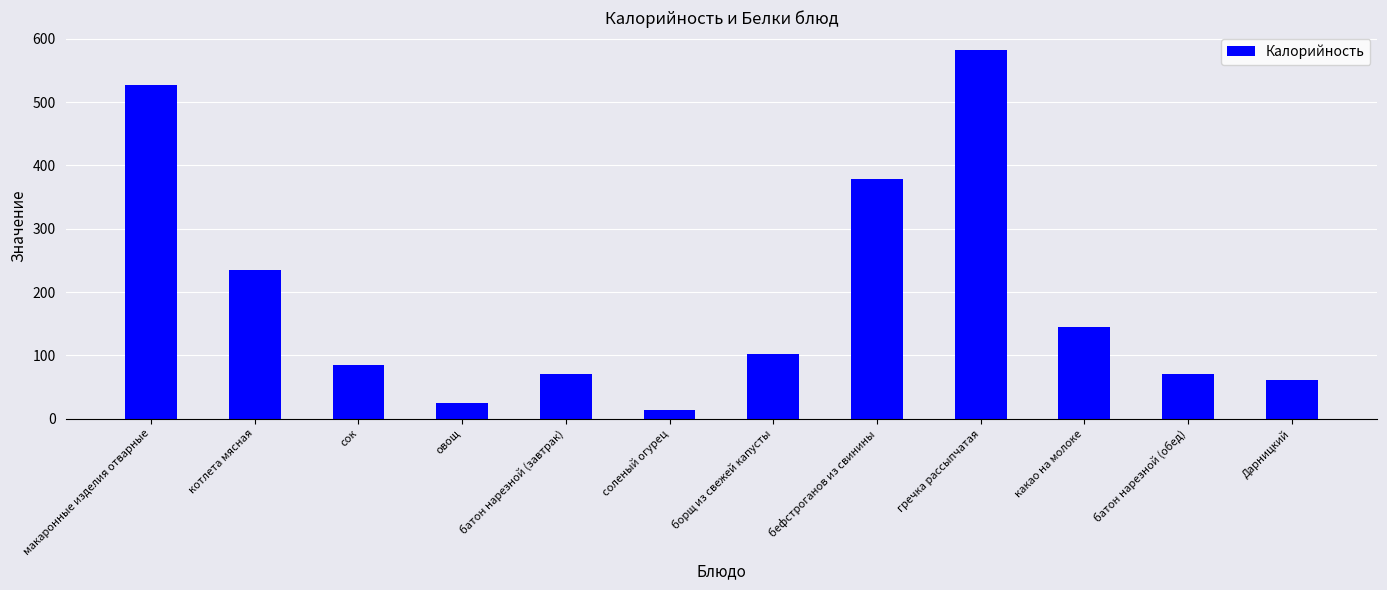

What is the label of the 8th bar from the right?

батон нарезной (завтрак)